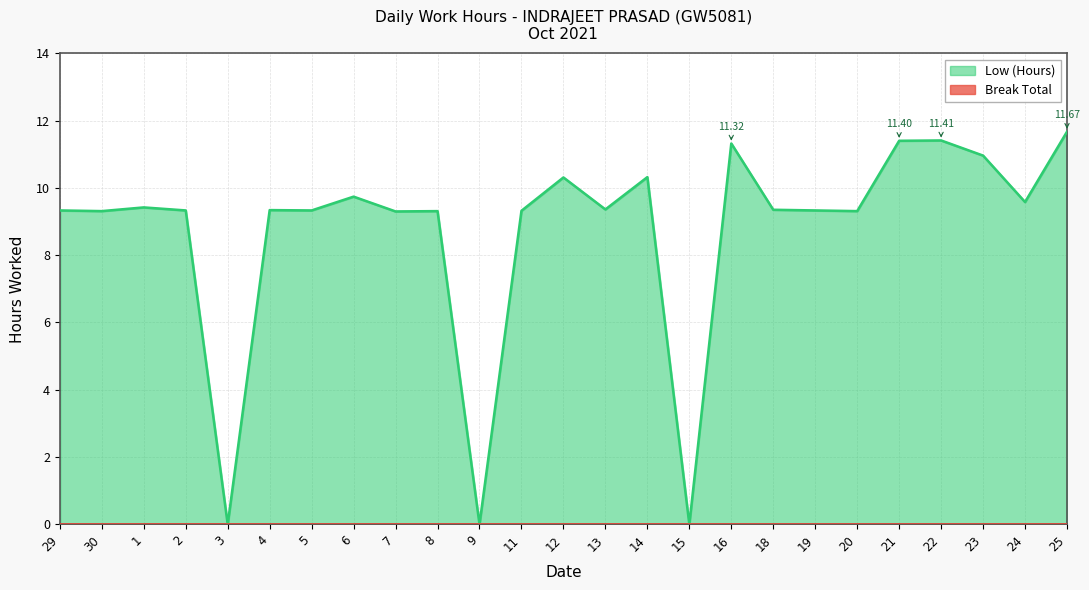

What is the ratio of the value at 29 to the value at 1?

1.0